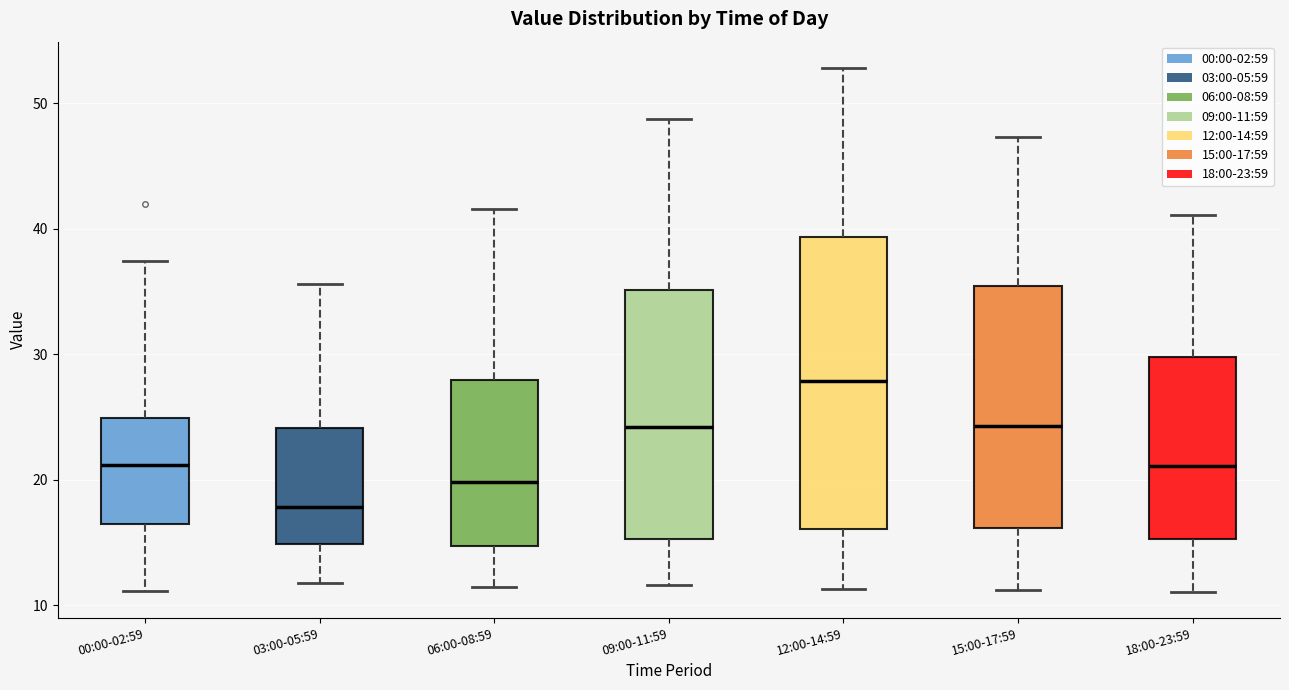

Which box's median line is the highest?

12:00-14:59